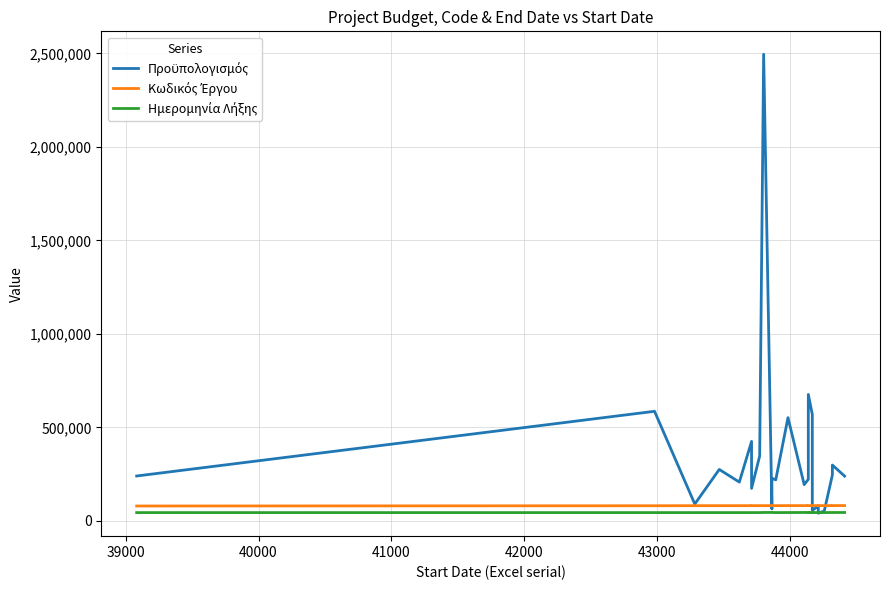

Reading right to left, what are all the values shown in this chart?

Προϋπολογισμός: 239947.5	299250.0	246000.0	53397.0	41618.0	78736.0	57560.0	570000.0	676668.0	223016.0	194375.0	552497.9	220000.0	228590.0	64500.0	2495500.0	347499.5	174350.0	425625.0	208080.0	275625.0	90667.0	586558.2	240667.4
Κωδικός Έργου: 82516.0	82417.0	82414.0	82394.0	82266.0	82259.0	82304.0	82291.0	82358.0	82282.0	82294.0	82272.0	82255.0	82200.0	82199.0	82057.0	82081.0	82099.0	82049.0	82011.0	81999.0	81930.0	81552.0	80137.0
Ημερομηνία Λήξης: 45504.0	45412.0	45412.0	44985.0	45305.0	45305.0	44895.0	45443.0	45230.0	45596.0	45565.0	45260.0	44985.0	45688.0	45688.0	45626.0	45046.0	44985.0	44985.0	44895.0	44926.0	44926.0	44926.0	44926.0